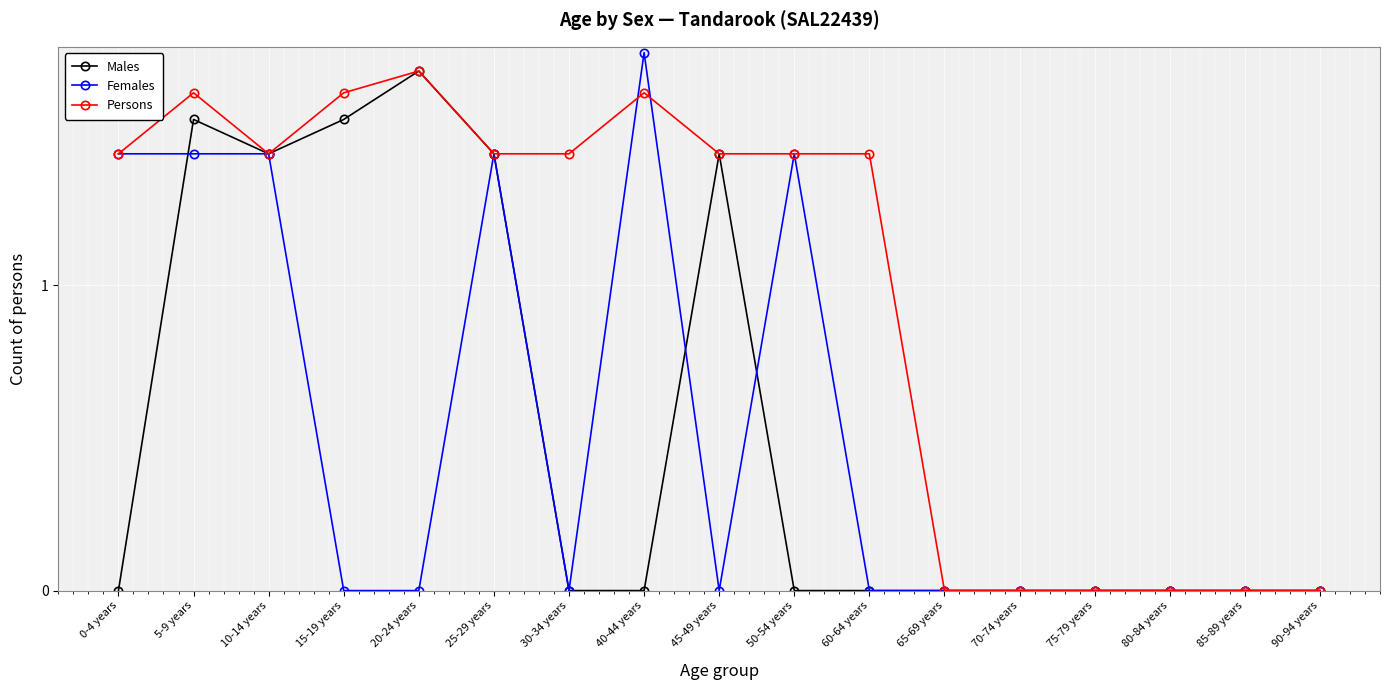

How many data points in Persons are above 3?

4